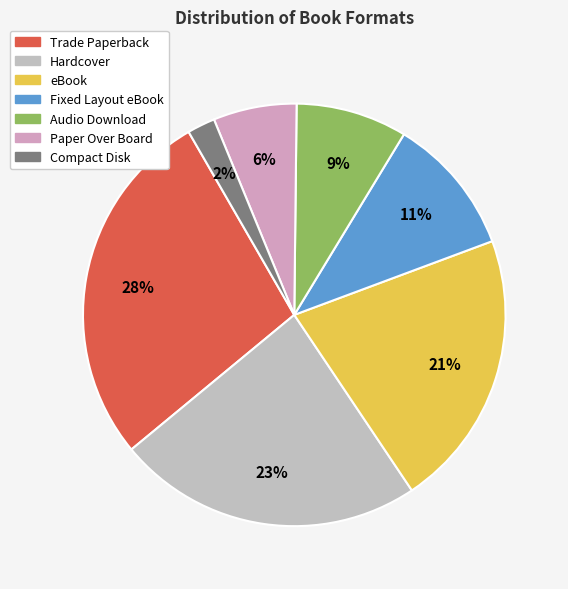

How many slices are in this pie chart?

7